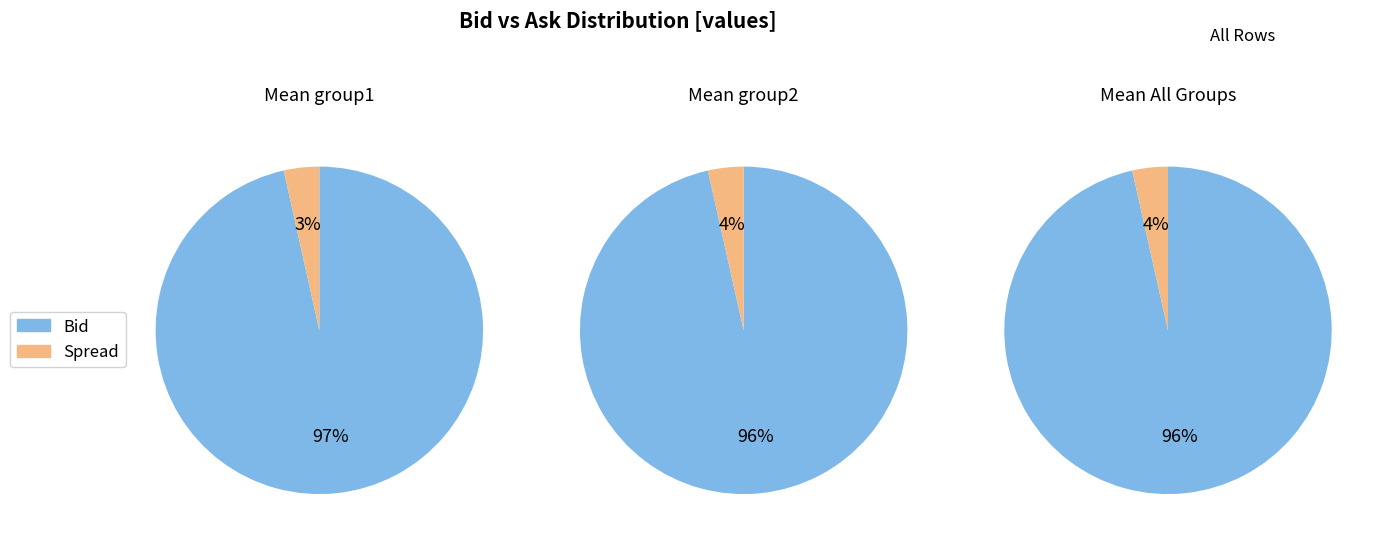

How many slices are in this pie chart?

6